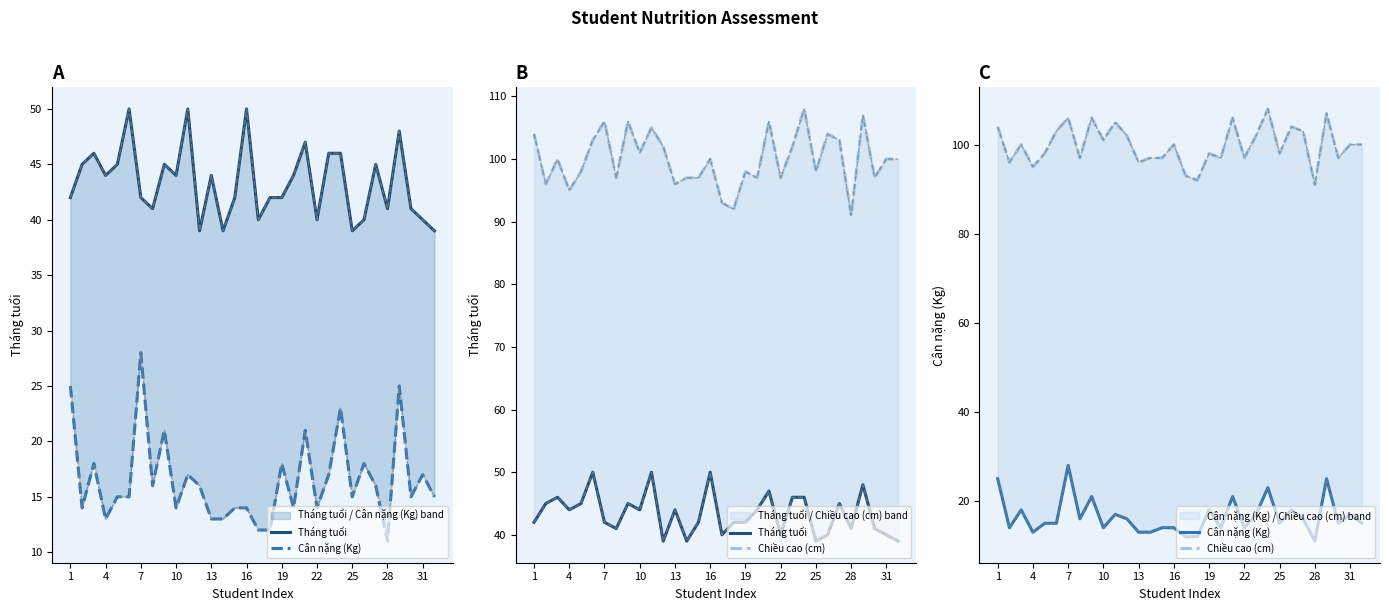

What are all the series names shown in the legend?

Tháng tuổi, Cân nặng (Kg), Chiều cao (cm)